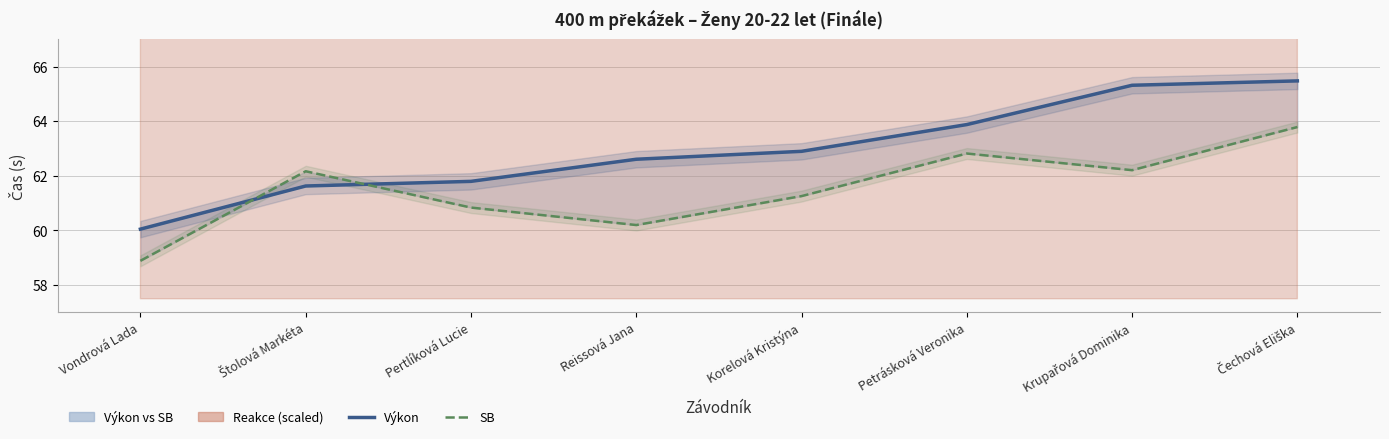

How many data points does each series have?

8